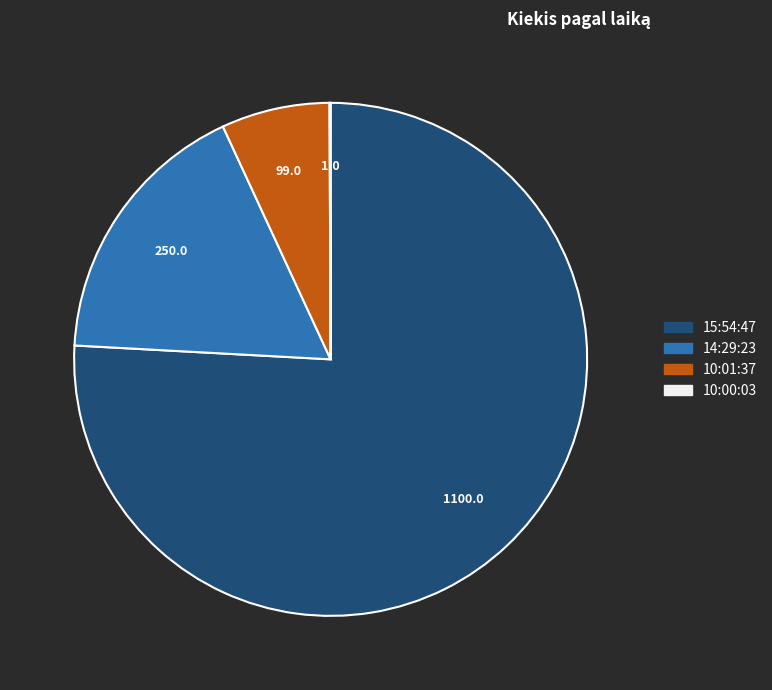

Which category accounts for the majority?

15:54:47